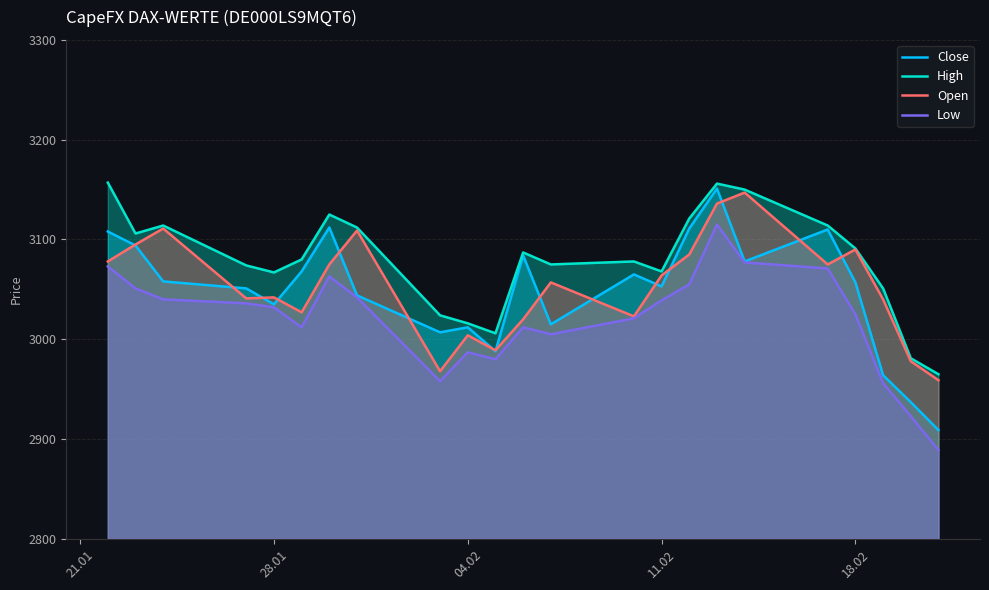

Which series has the largest total across all categories?

High